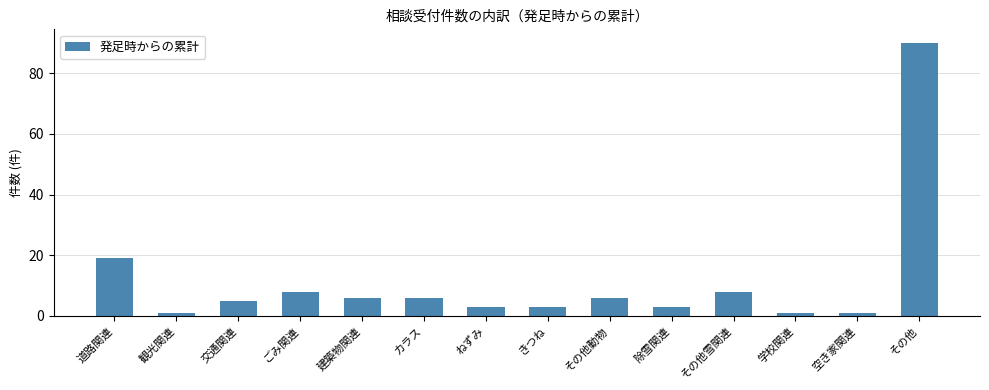

Approximately how many times larger is the value at 除雪関連 compared to その他雪関連?

0.4